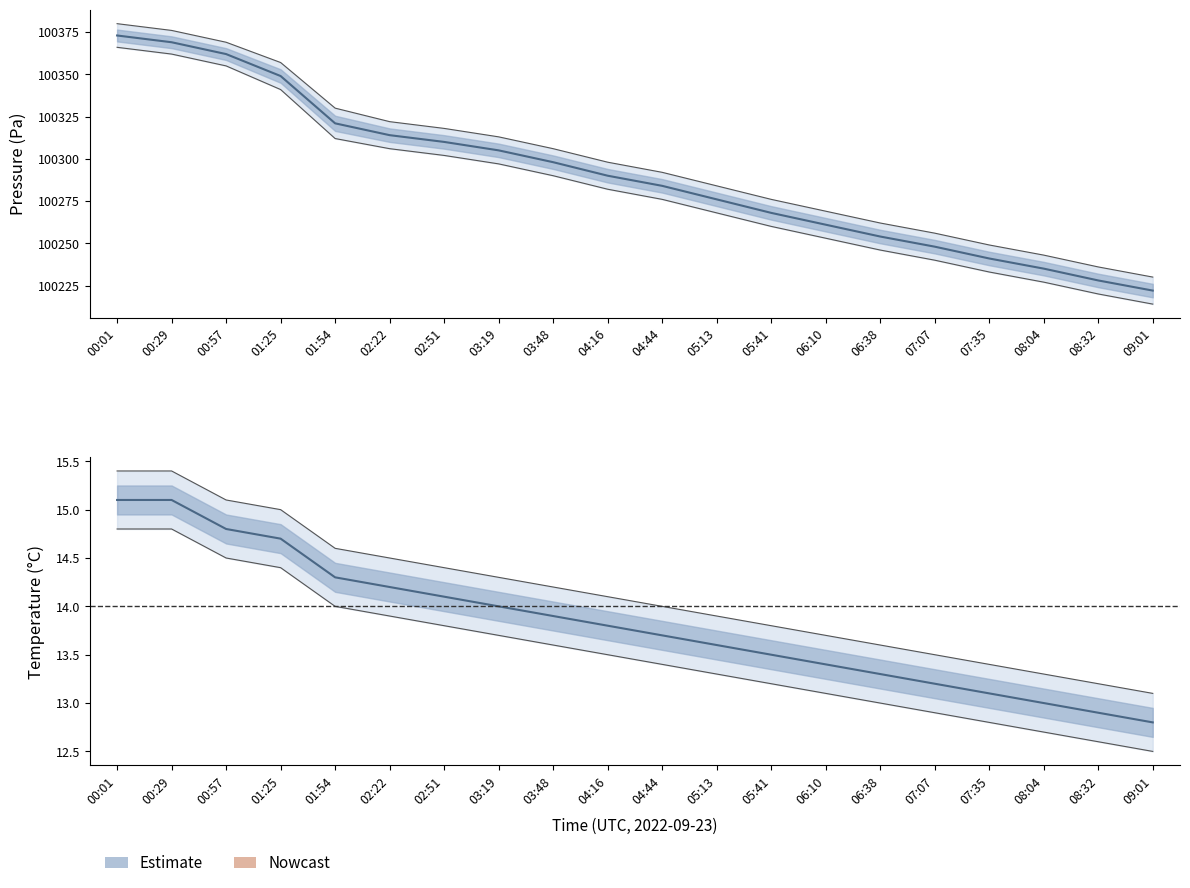

Where does the temperature_upper series first go above 14?

00:01